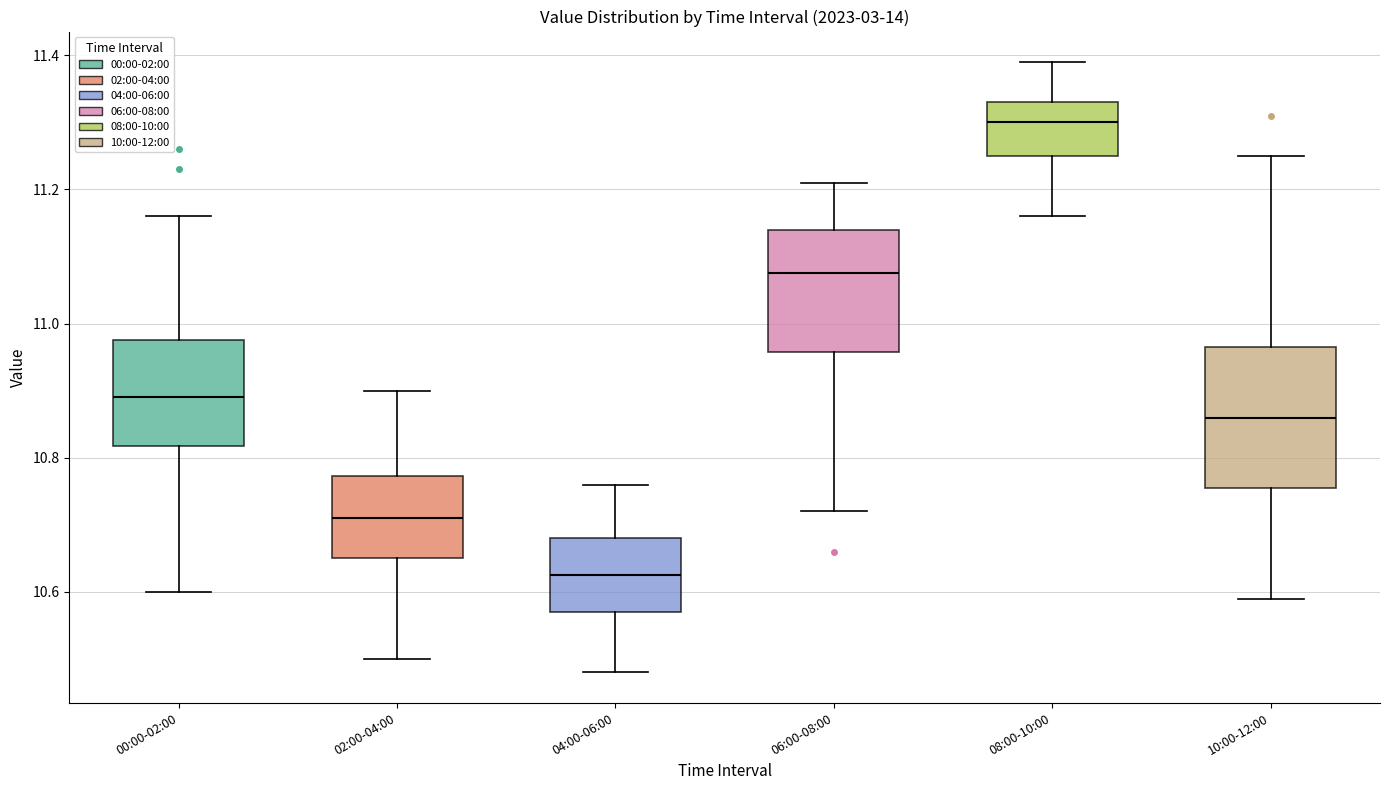

Reading left to right, transcribe this box plot: for each box, give where its median line is, the range the box spans, and where its two whiskers end, as read against the y-axis. The values are not printed on the chart, so give them approximately, as read against the axis.

00:00-02:00: median 10.90, box 10.82 to 10.98, whiskers 10.60 to 11.16
02:00-04:00: median 10.72, box 10.66 to 10.78, whiskers 10.50 to 10.90
04:00-06:00: median 10.62, box 10.58 to 10.68, whiskers 10.48 to 10.76
06:00-08:00: median 11.08, box 10.96 to 11.14, whiskers 10.72 to 11.22
08:00-10:00: median 11.30, box 11.26 to 11.34, whiskers 11.16 to 11.40
10:00-12:00: median 10.86, box 10.76 to 10.96, whiskers 10.60 to 11.26